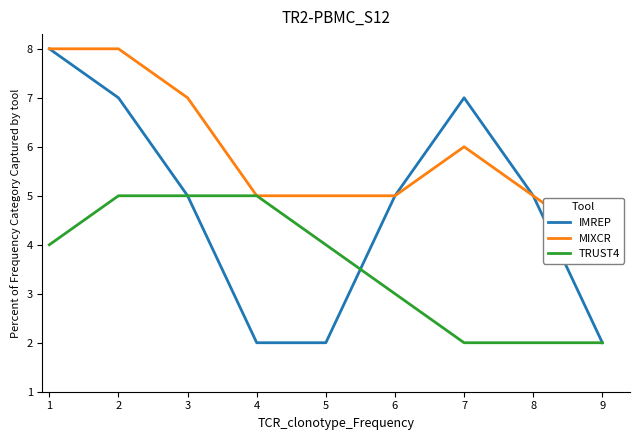

The IMREP series shows 2 at 4. True or false?

True